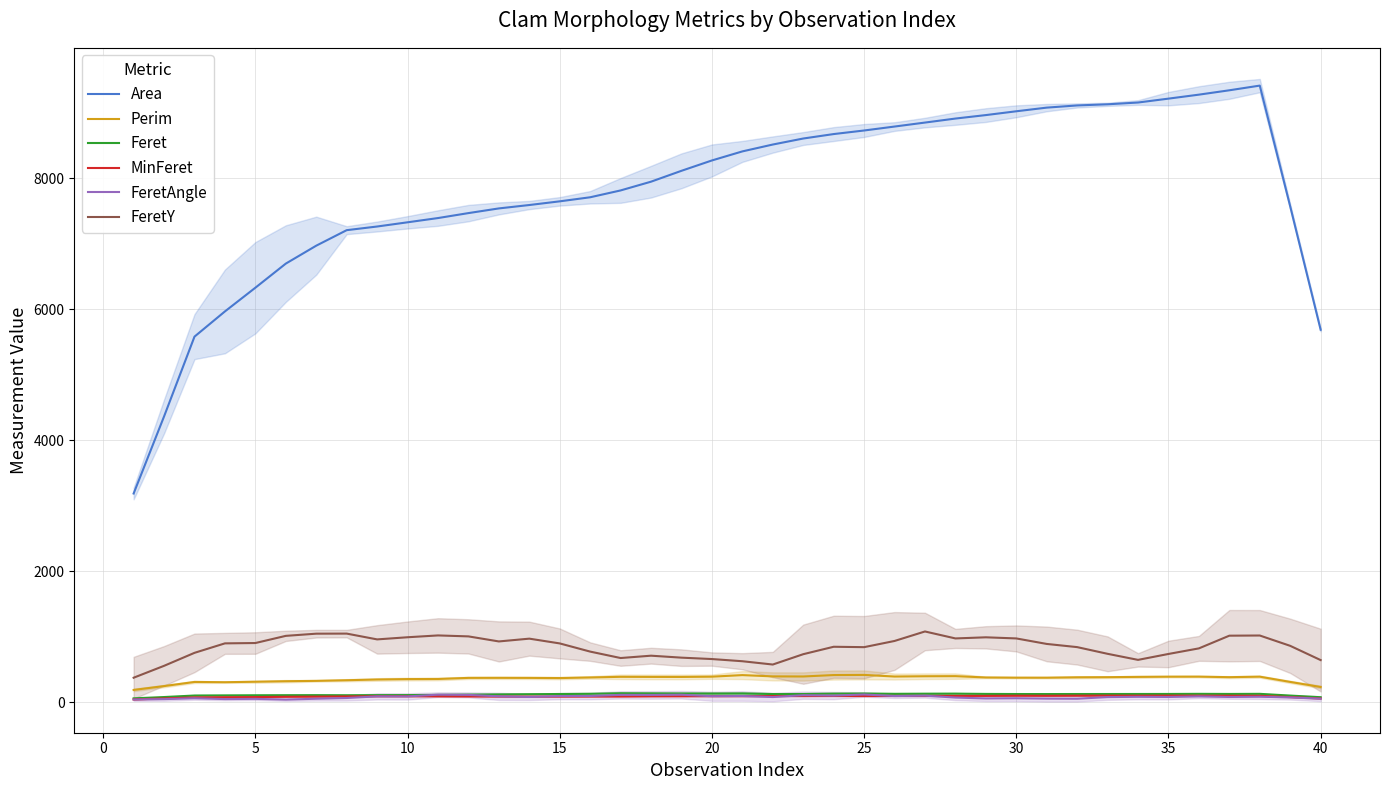

What is the sum of all MinFeret values?

3616.0